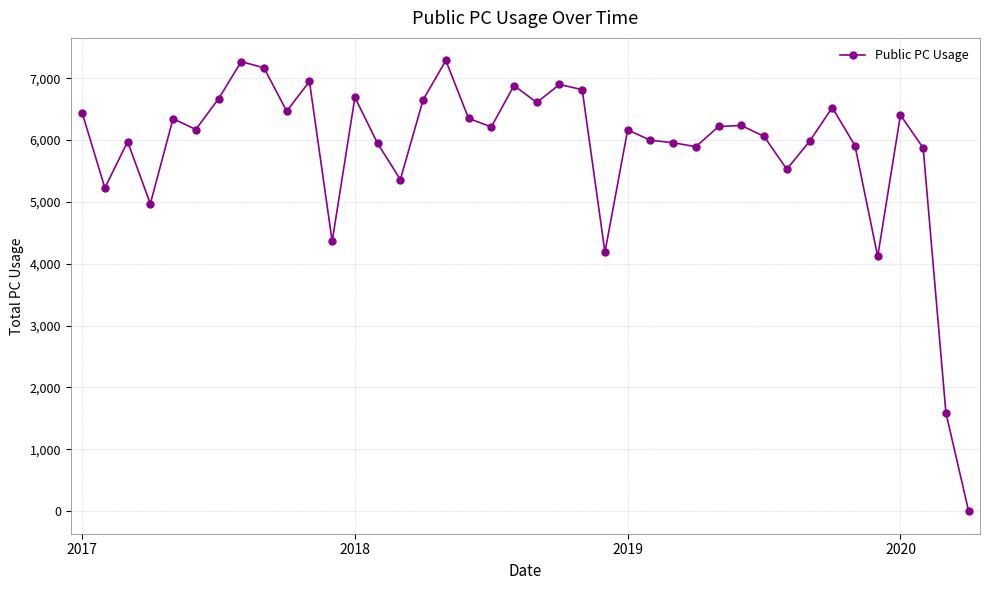

True or false: the data has more than 0 interior local peaks.

True